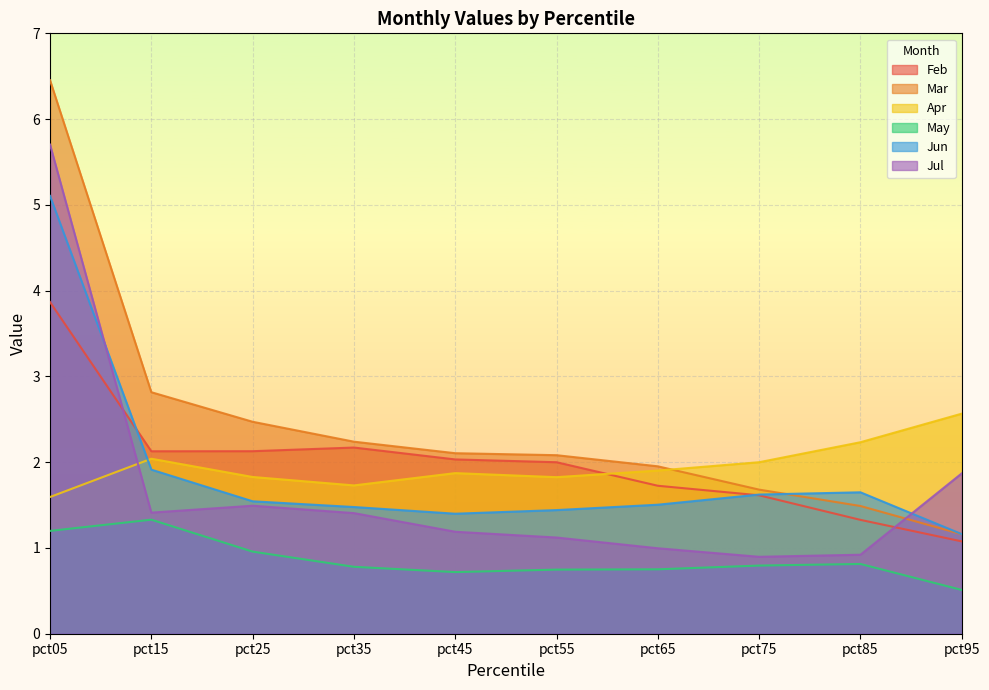

How many data points in Feb are above 2?

5